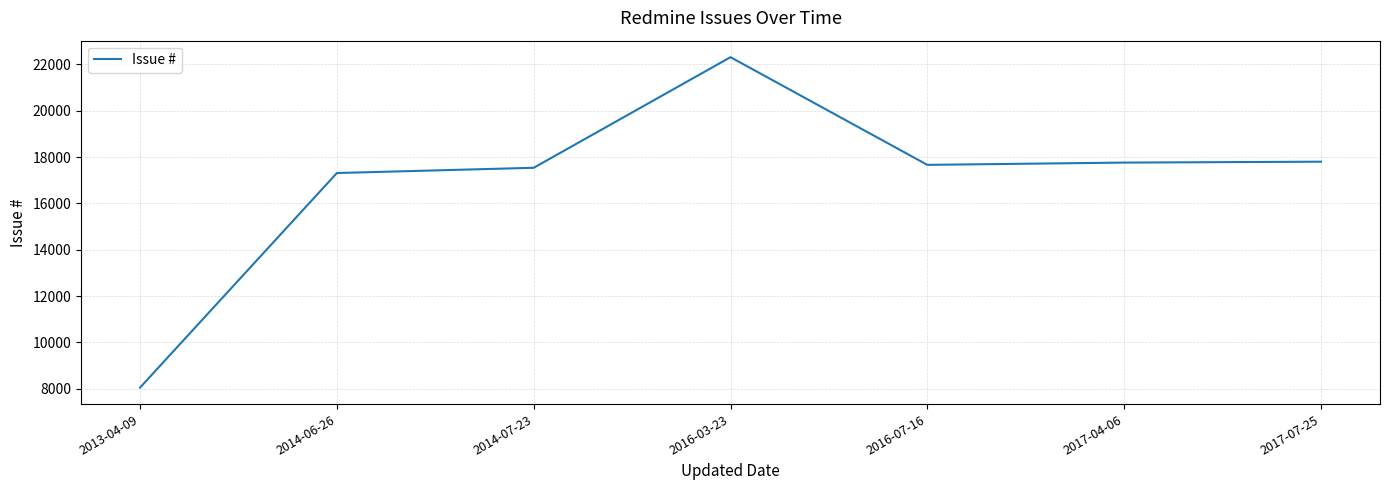

Count the number of categories in the chart.

7